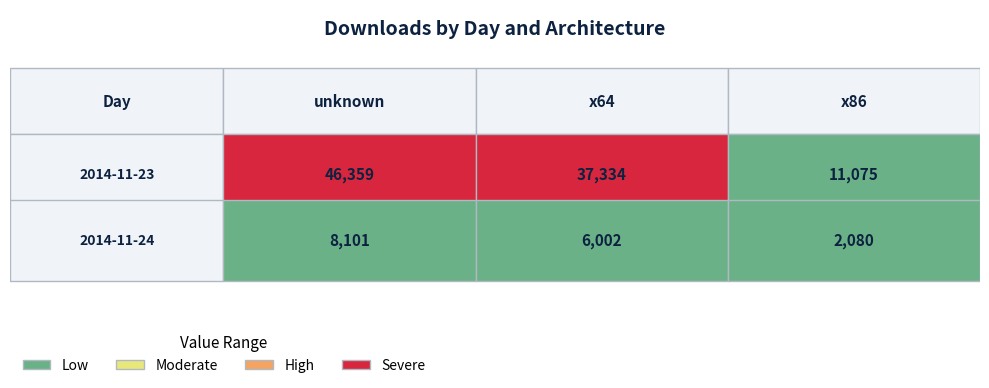

How many values in the 2014-11-24 series exceed 6002?

1